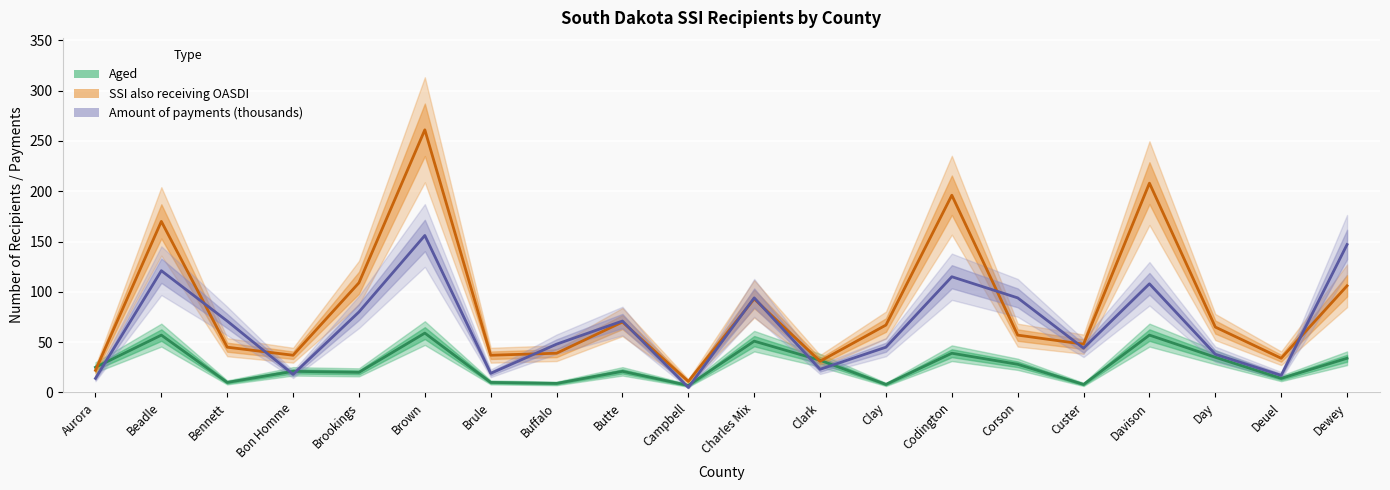

How many times do Aged and SSI also receiving OASDI cross each other?

3